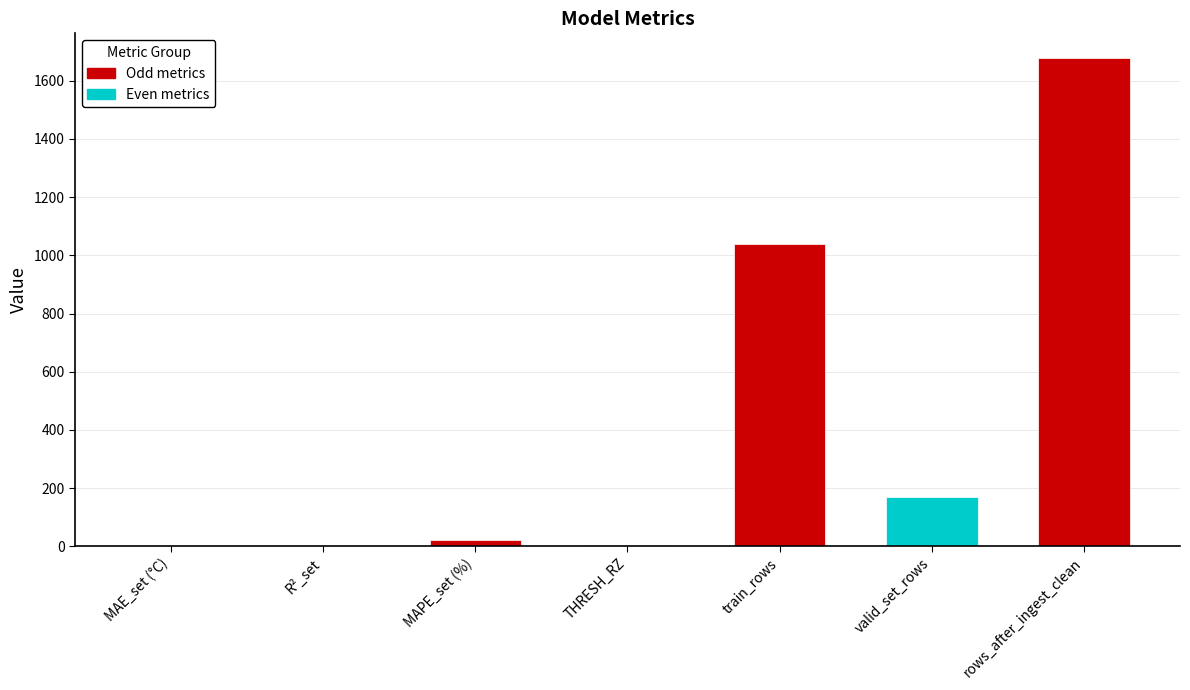

What is the sum of the values at R²_set and rows_after_ingest_clean?

1679.5